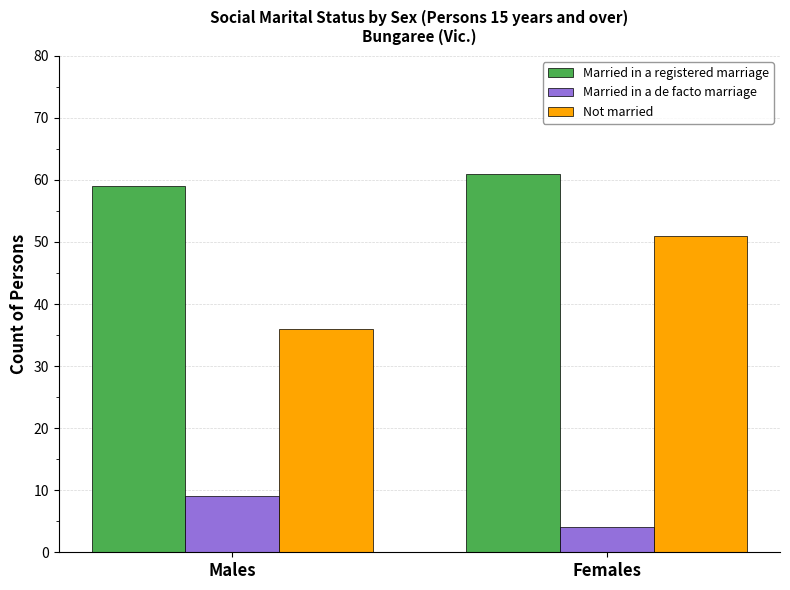

What is the spread (max minus min) of values at Males?

50